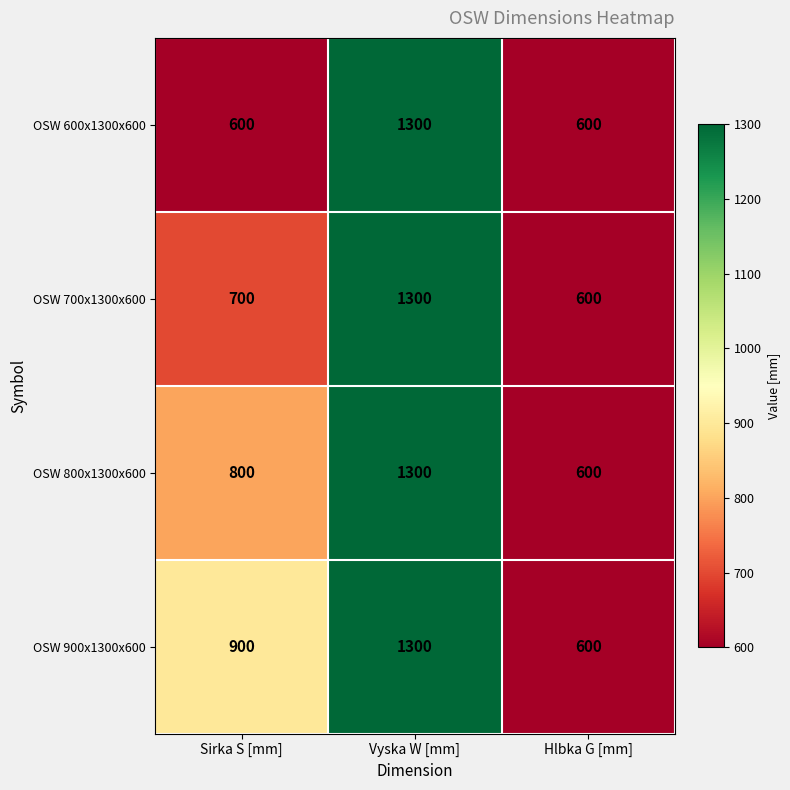

Where is OSW 900x1300x600 nearest to the value 950?

Sirka S [mm]